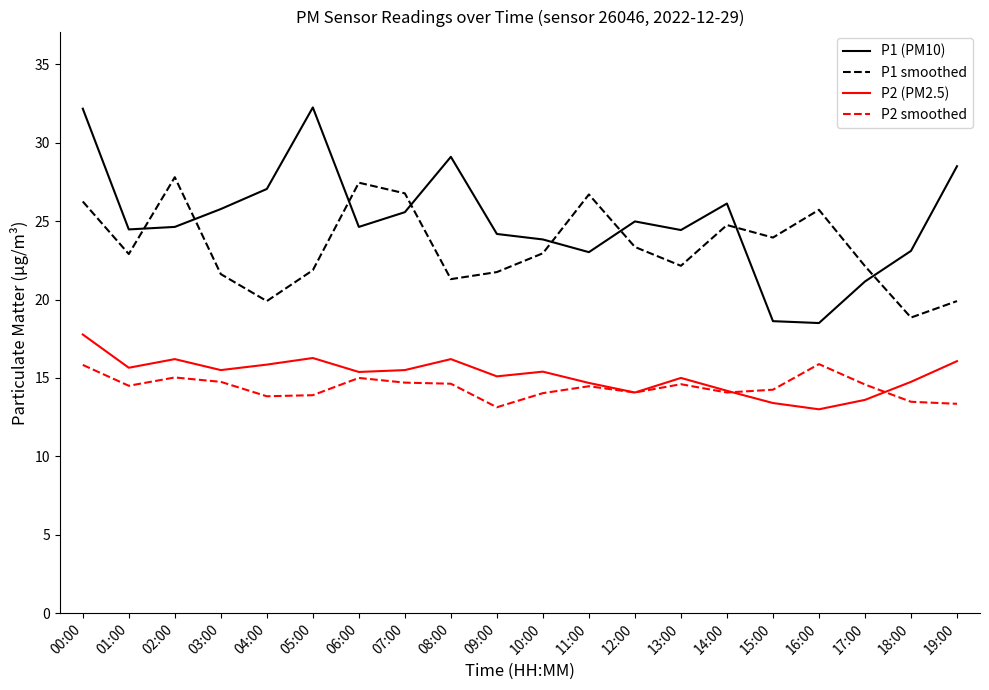

What is the minimum value shown in the chart?

13.0